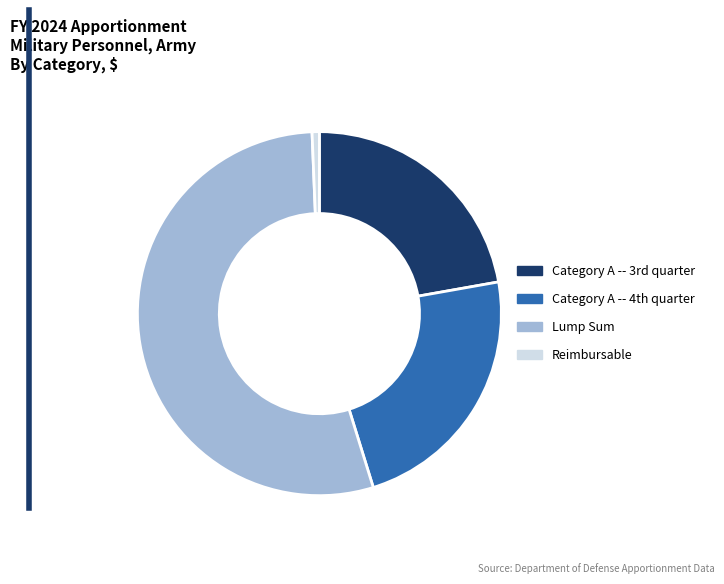

What is the majority slice?

Lump Sum